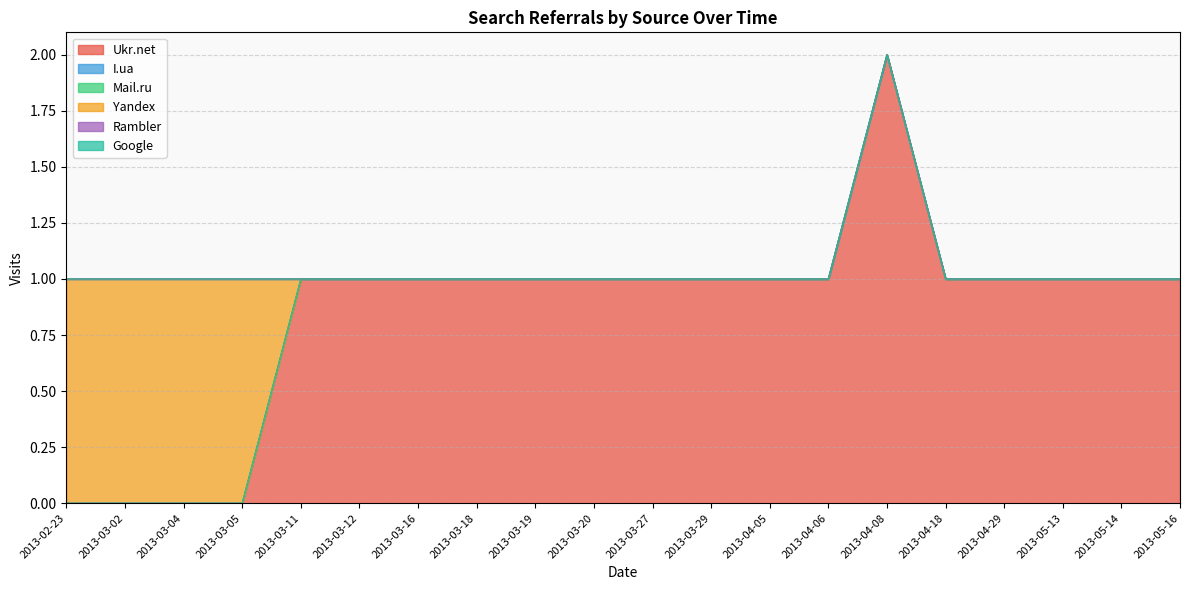

True or false: Google and I.ua cross at least once.

False